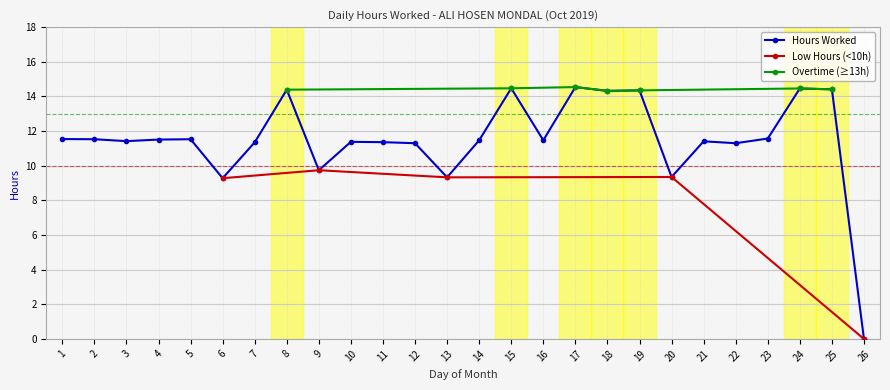

Which label corresponds to the smallest value in the chart?

26